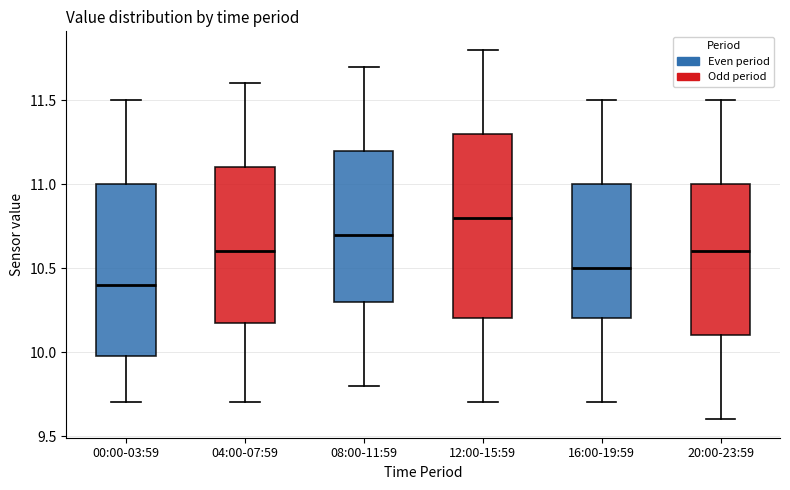

Where does the lower whisker of the box for 20:00-23:59 end on the y-axis? The values are not printed on the chart, so give them approximately, as read against the axis.

9.6